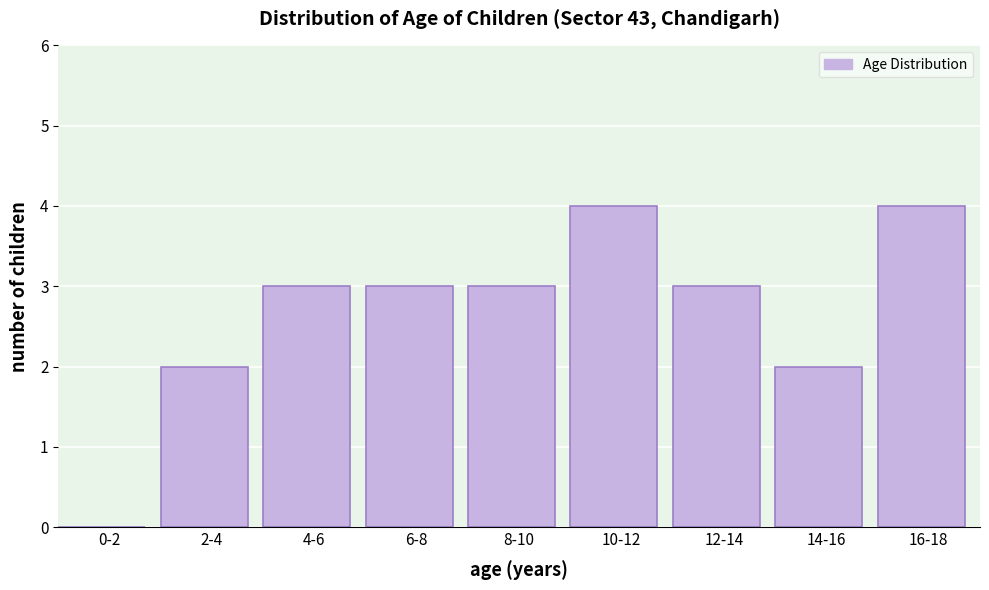

Reading left to right, list all the values displayed in this chart.

0-2=0	2-4=2	4-6=3	6-8=3	8-10=3	10-12=4	12-14=3	14-16=2	16-18=4